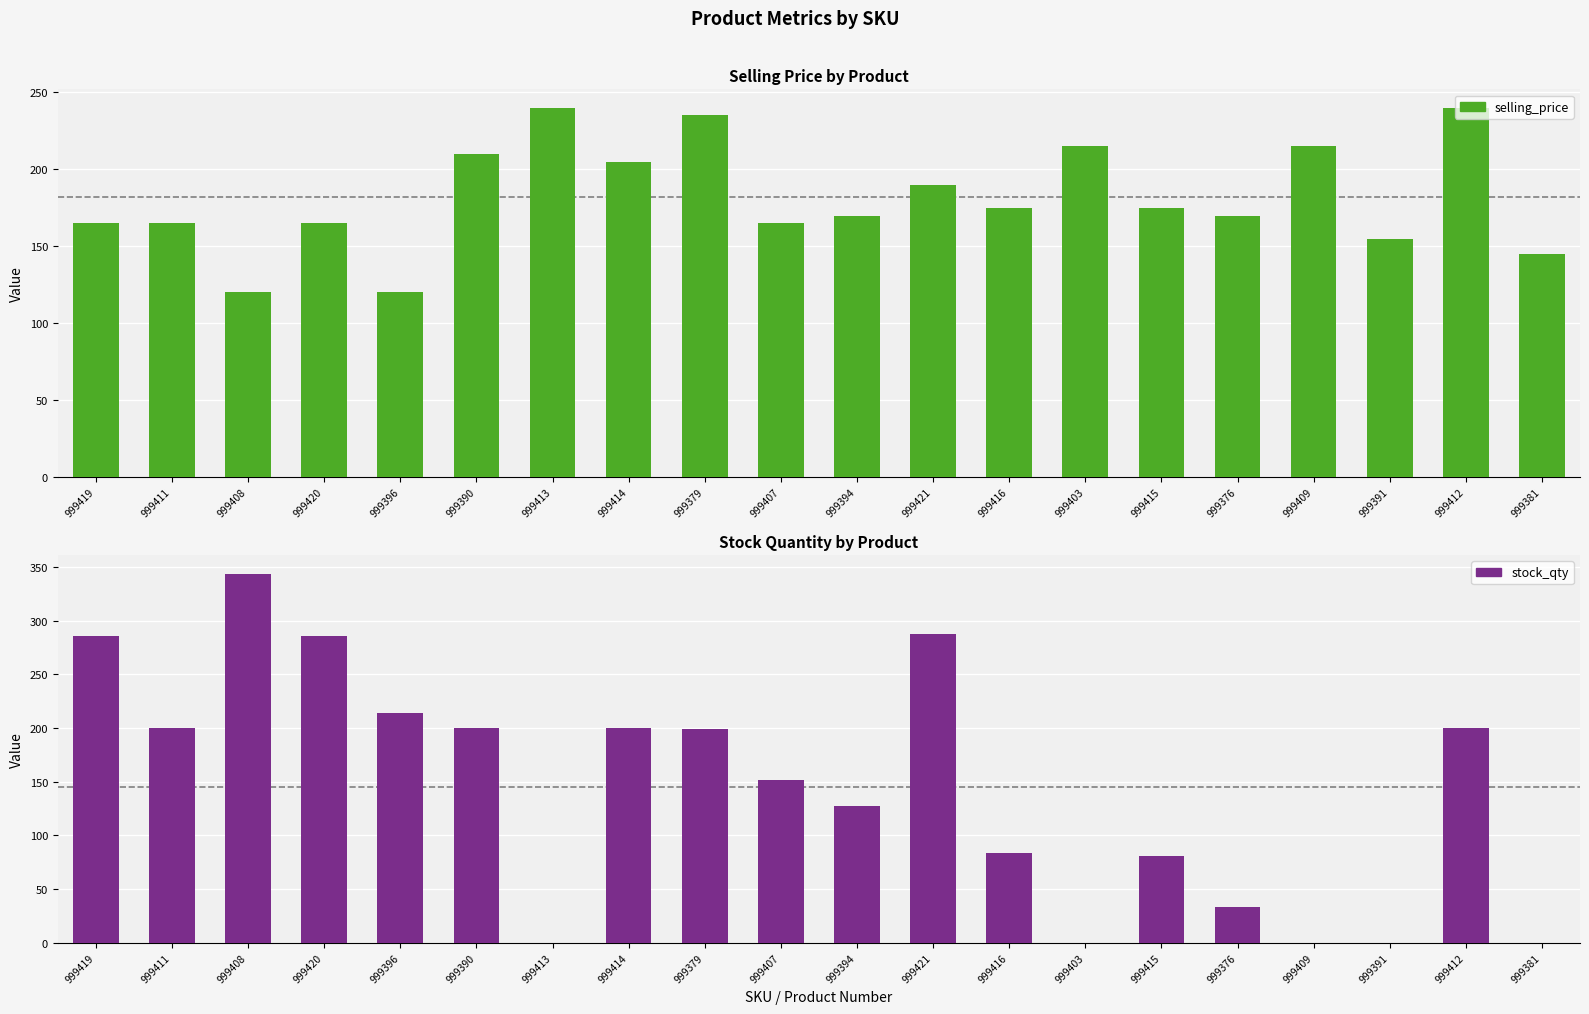

What is the difference between the highest and lowest values at 999419?

121